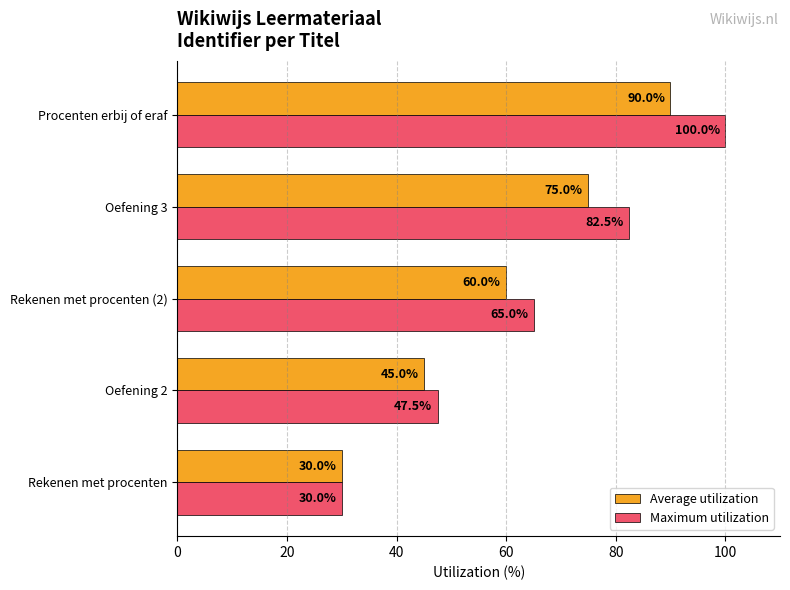

Between Oefening 2 and Rekenen met procenten (2), which series saw the biggest shift?

Maximum utilization